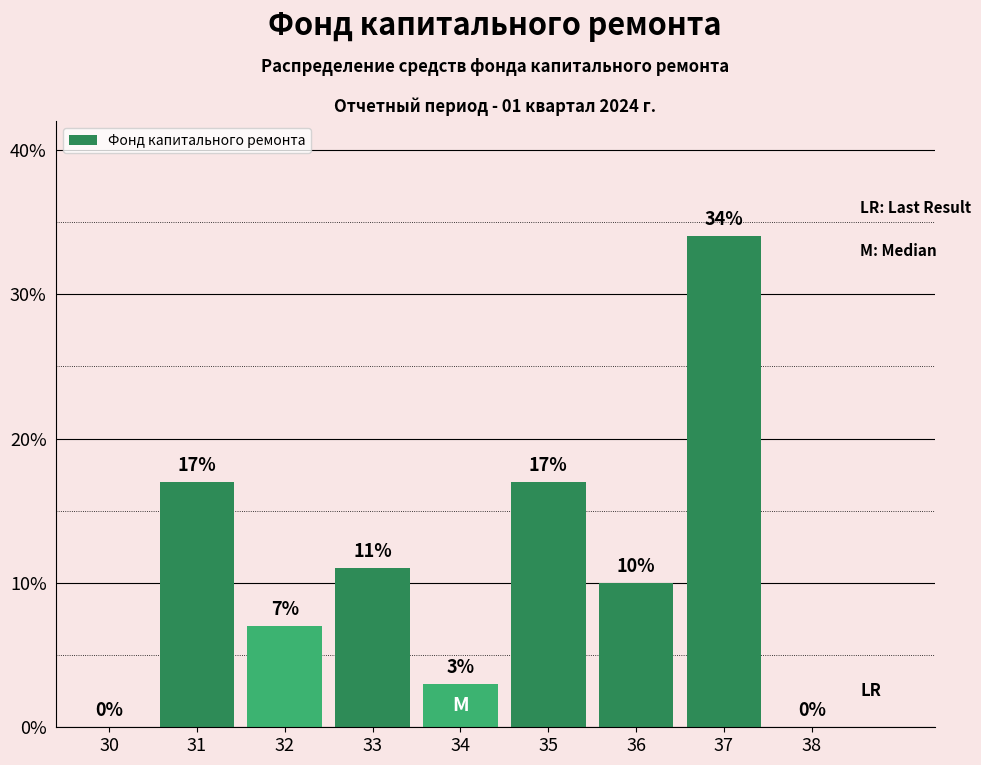

Reading left to right, what are all the values shown in this chart?

30=0	31=17	32=7	33=11	34=3	35=17	36=10	37=34	38=0